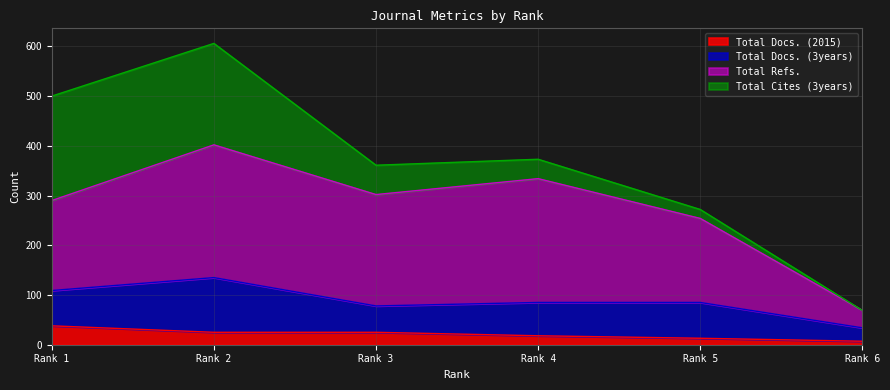

At which label does Total Docs. (2015) reach its peak?

Rank 1